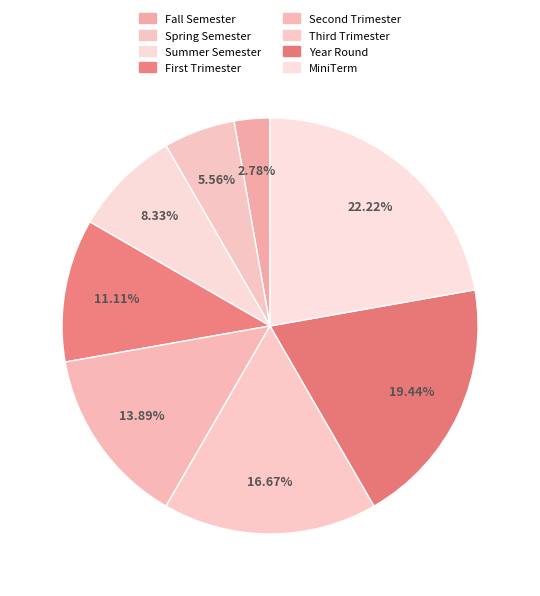

True or false: Year Round accounts for 19% of the total.

True